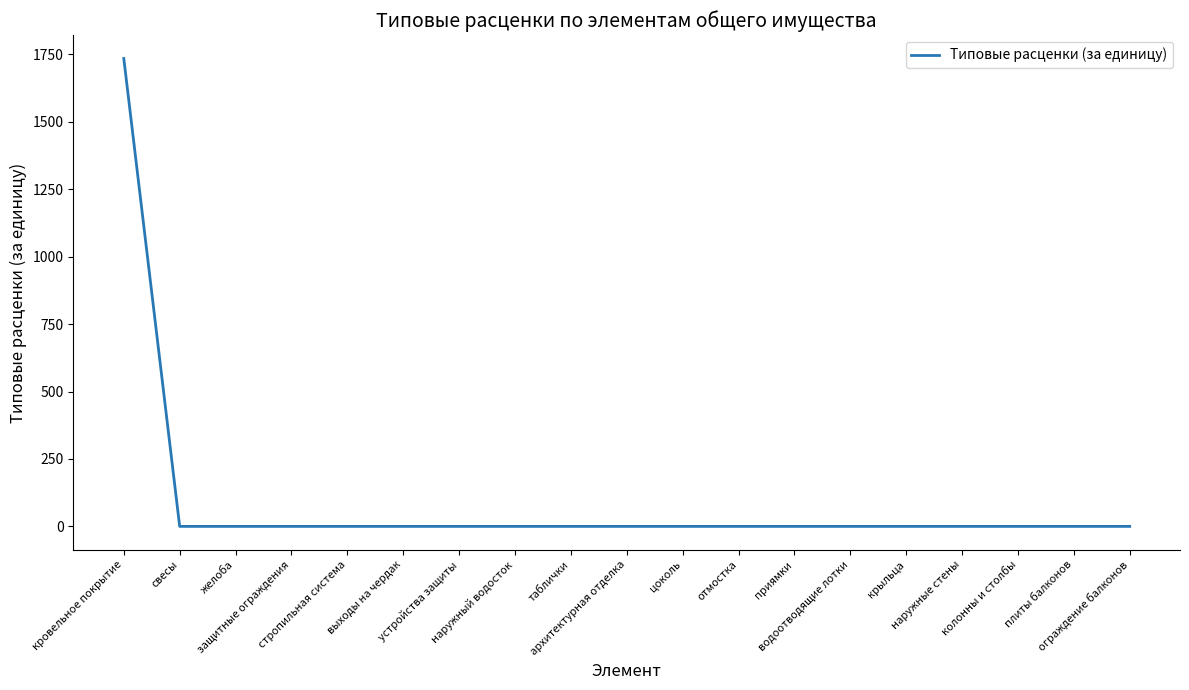

What is the difference between the maximum and minimum values?

1734.4